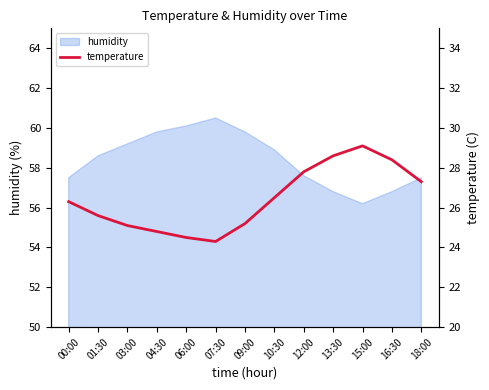

Is it true that humidity equals 36.2 at 16:30?

False